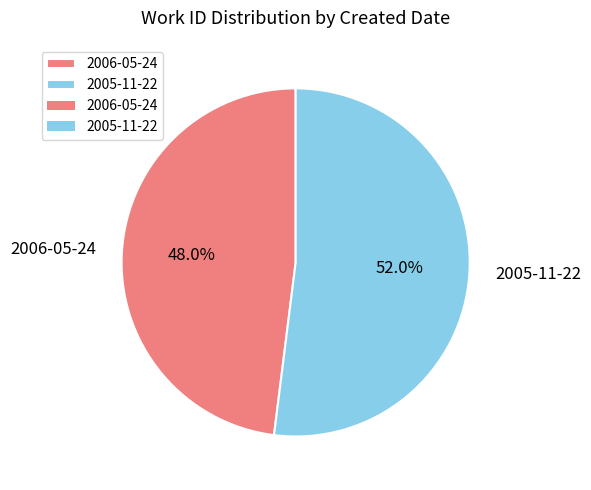

Is it true that 2005-11-22 is 58% of the pie?

False